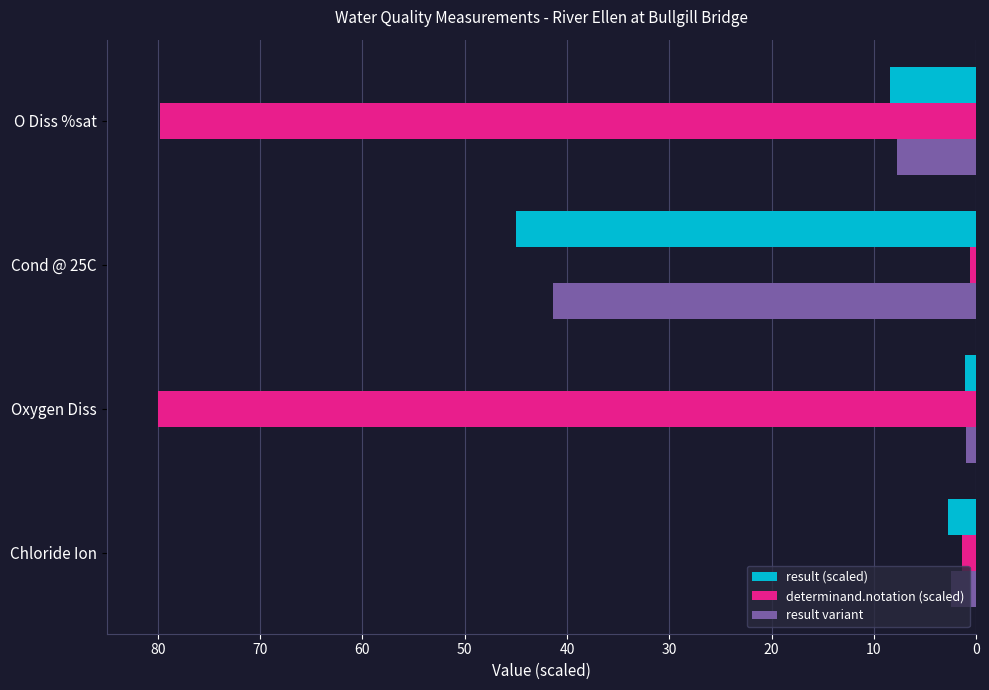

Which series has the largest range (max minus min)?

determinand.notation (scaled)